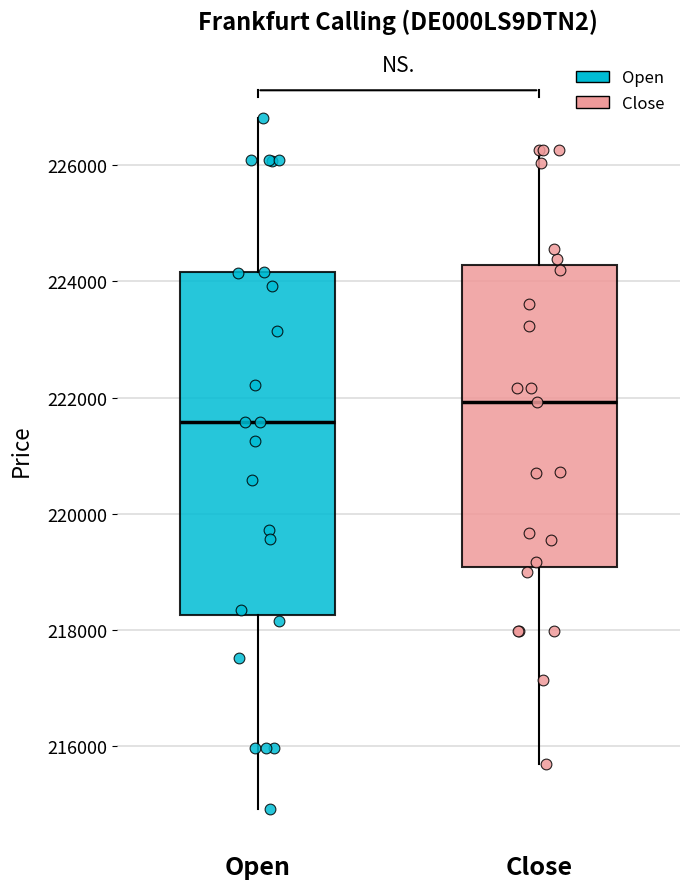

Where does the lower whisker of the box for Open end on the y-axis? The values are not printed on the chart, so give them approximately, as read against the axis.

215000